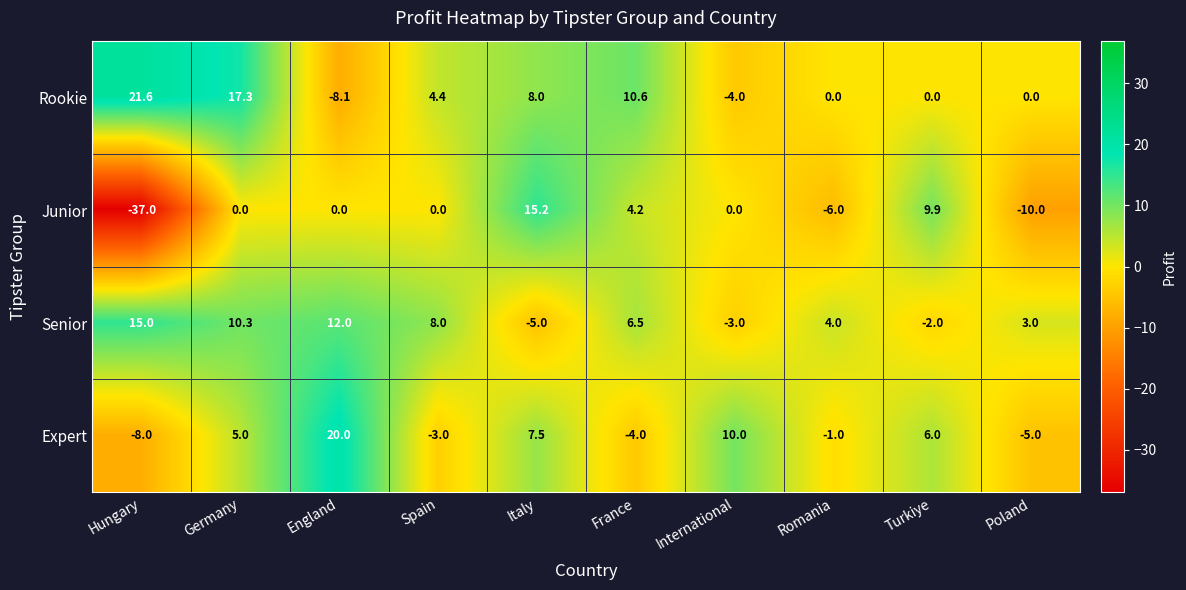

What is the sum of the Expert values at Spain and Italy?

4.5